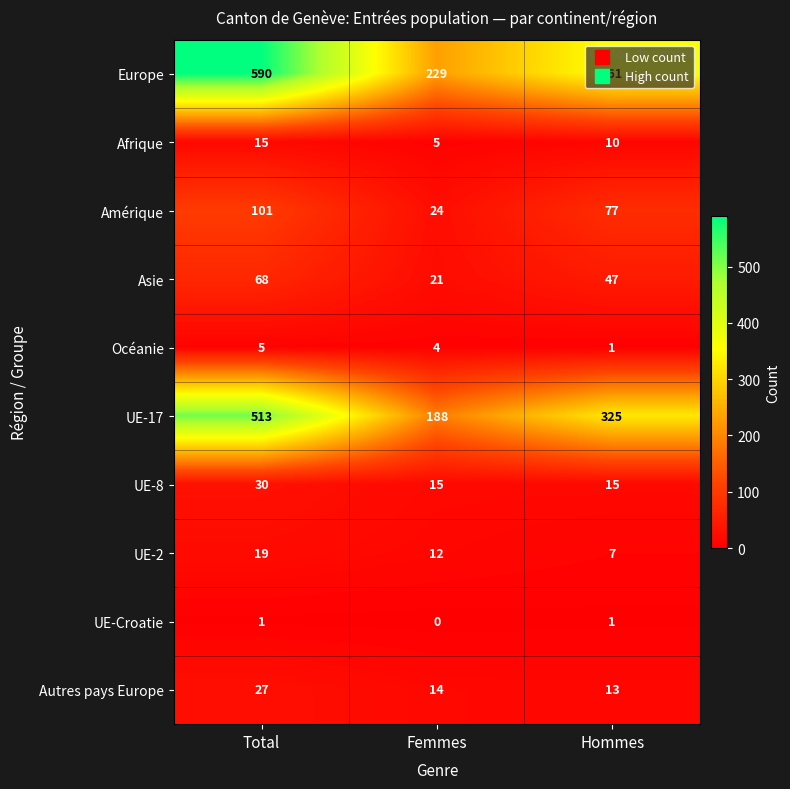

Rank the categories by UE-2 value from highest to lowest.

Total, Femmes, Hommes